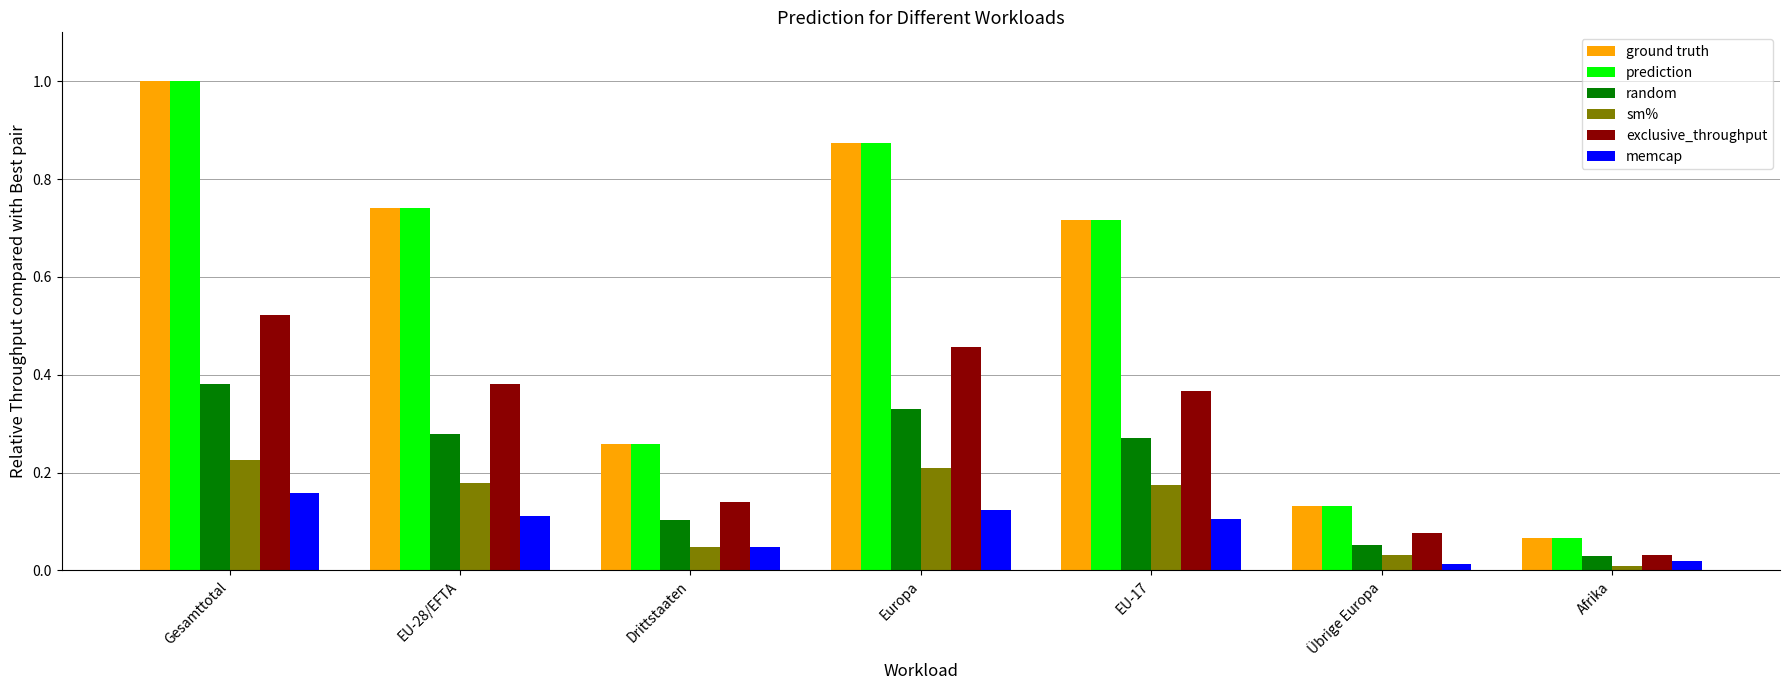

True or false: prediction has a value of 0.0 at Afrika.

False